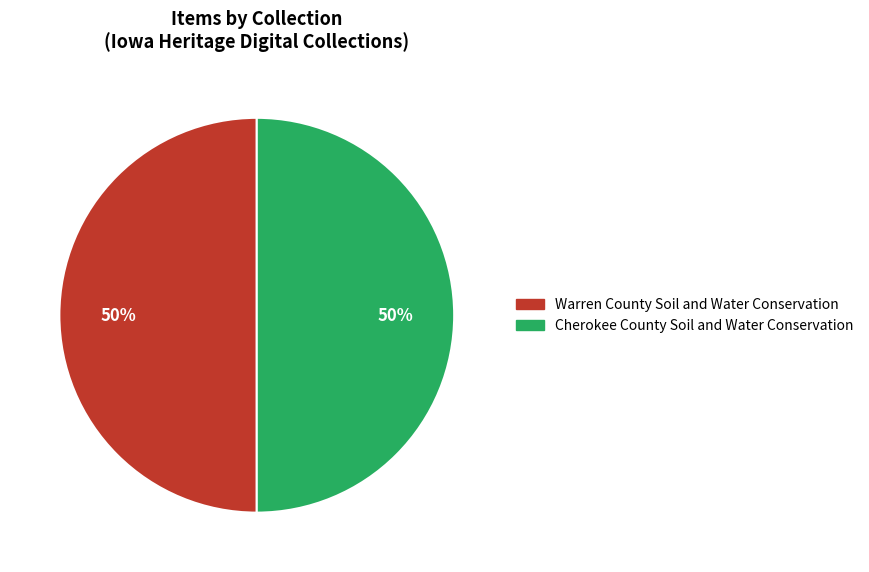

To the nearest percent, what is the average slice percentage?

50%